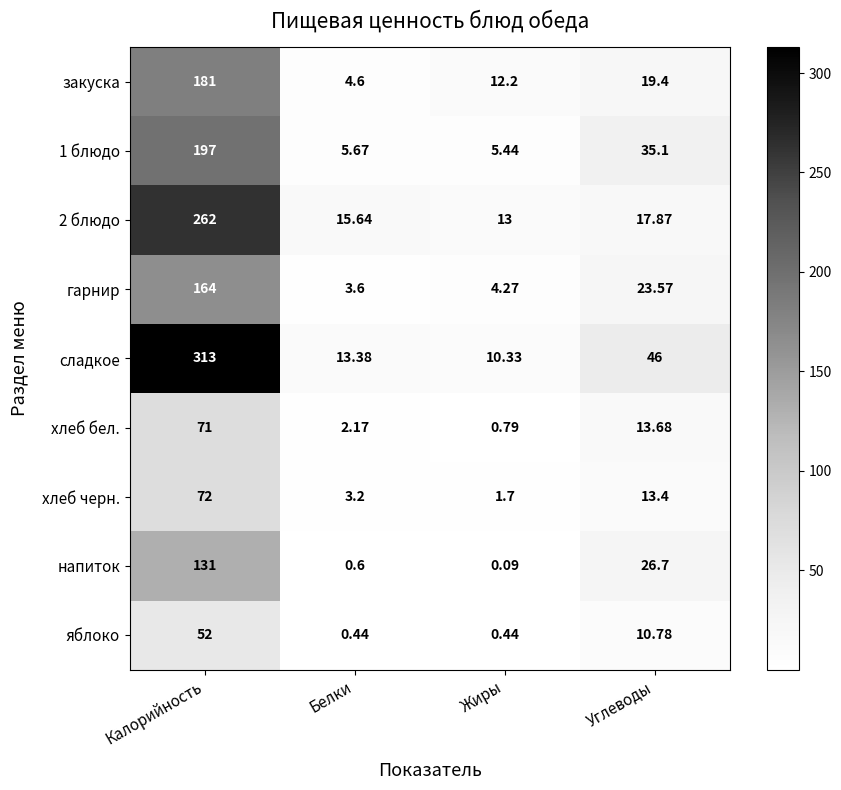

Which category has the lowest value in the хлеб черн. series?

Жиры